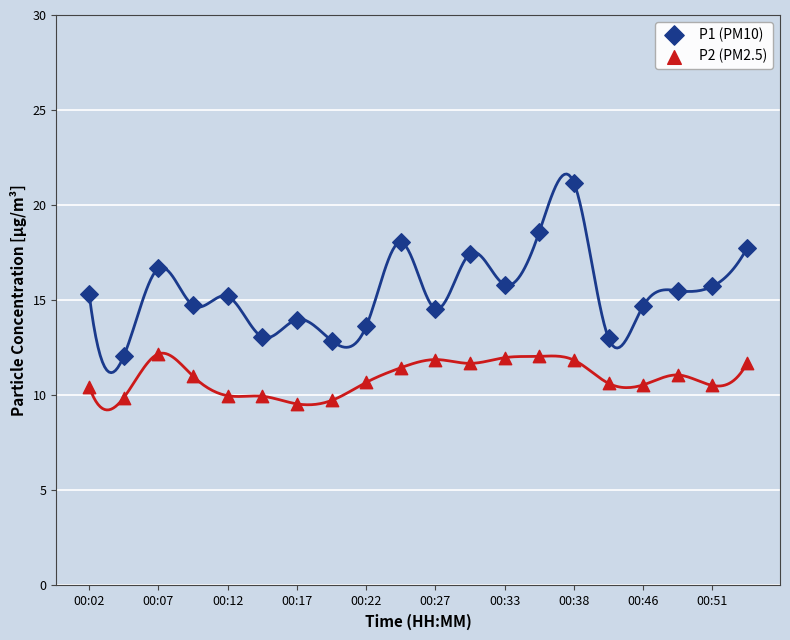

Across all data points, what is the range of Y values (max minus min)?

11.6